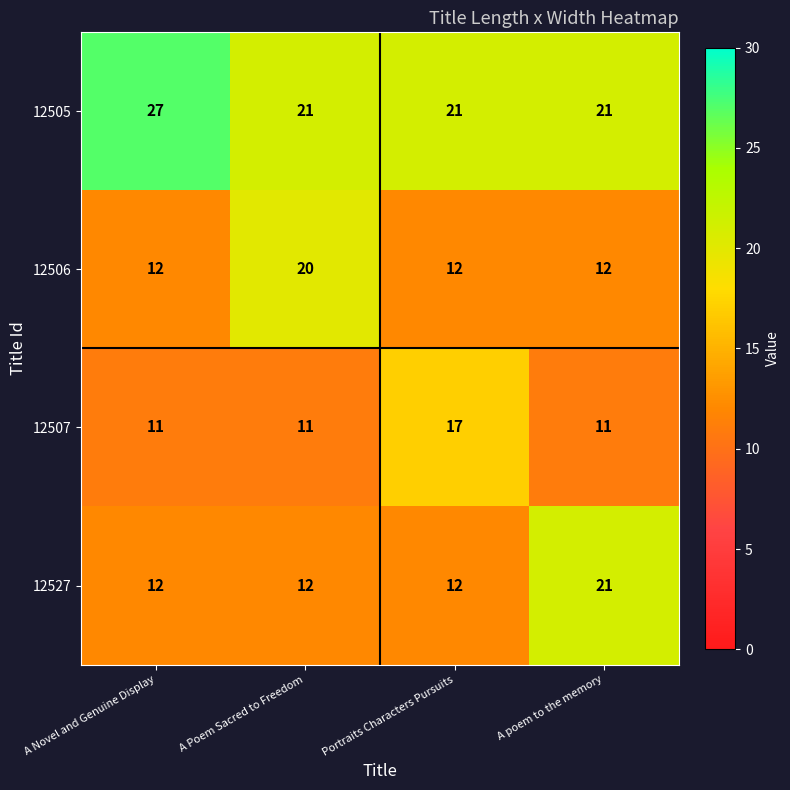

Reading right to left, transcribe all the data shown in this chart.

12505: 21	21	21	27
12506: 12	12	20	12
12507: 11	17	11	11
12527: 21	12	12	12